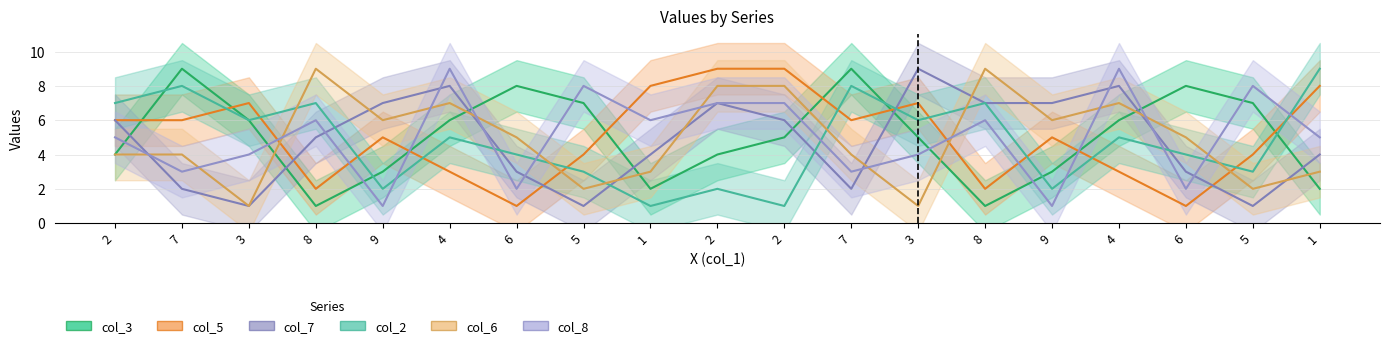

Where is the first local maximum for col_6?

8